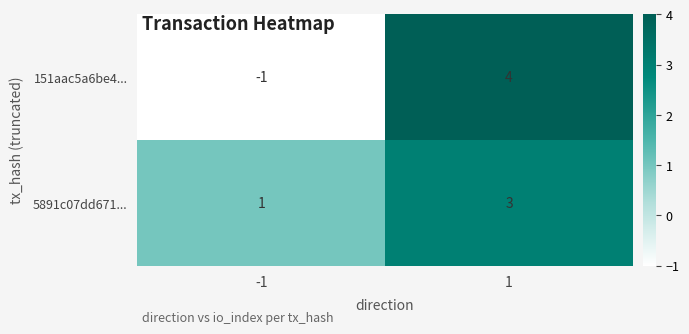

What is the difference between the maximum and minimum values in the 5891c07dd671... series?

2